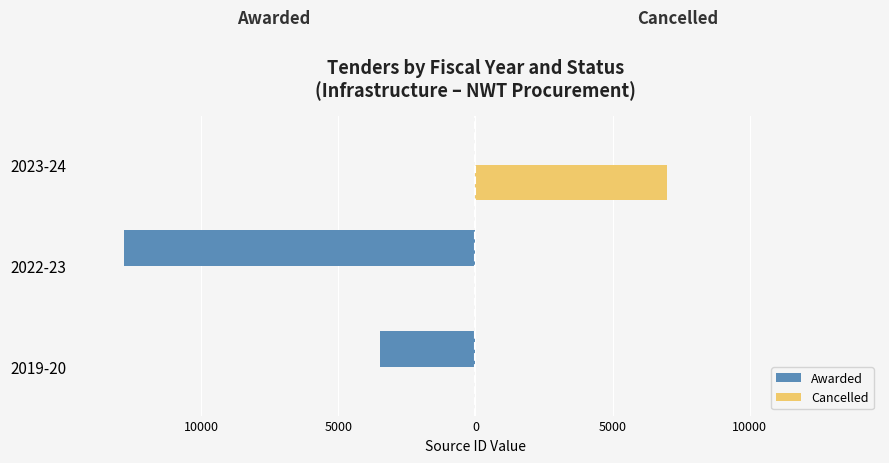

Rank the series by their maximum value, from lowest to highest.

Awarded, Cancelled